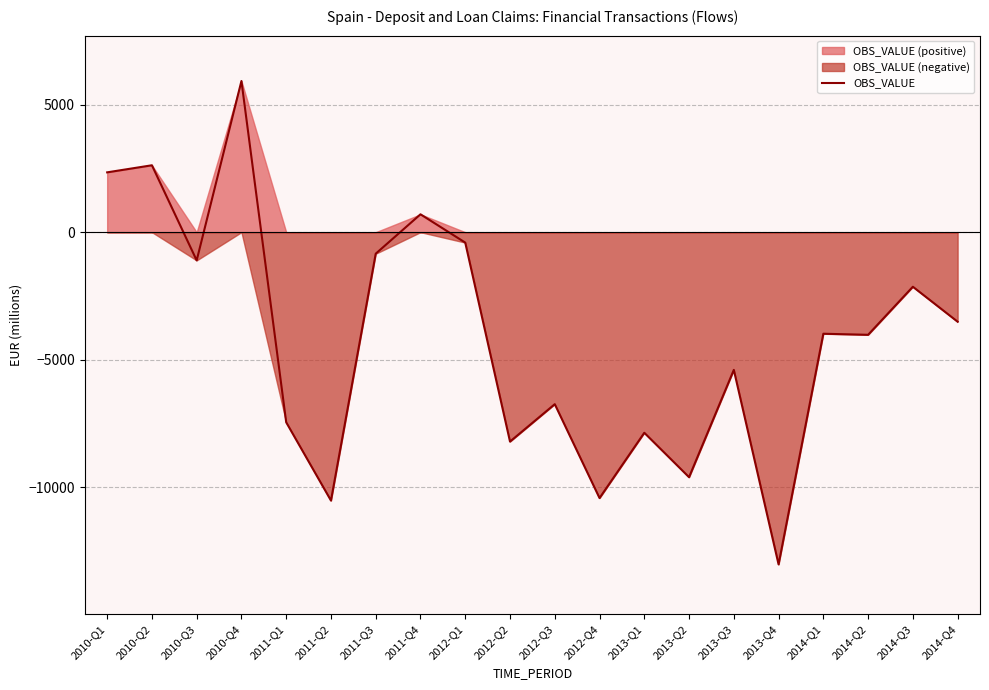

How many interior local peaks (higher than both neighbors) does the data have?

8